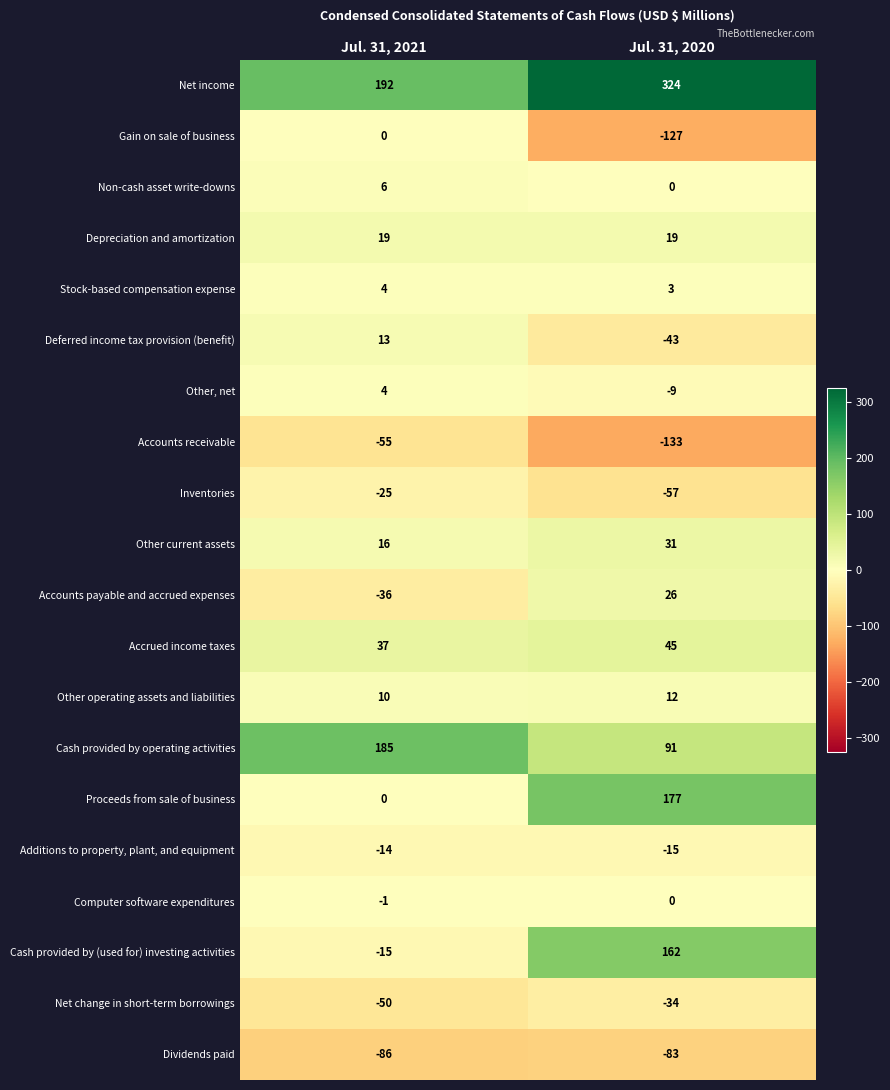

The value of Depreciation and amortization at Jul. 31, 2021 is 8. True or false?

False